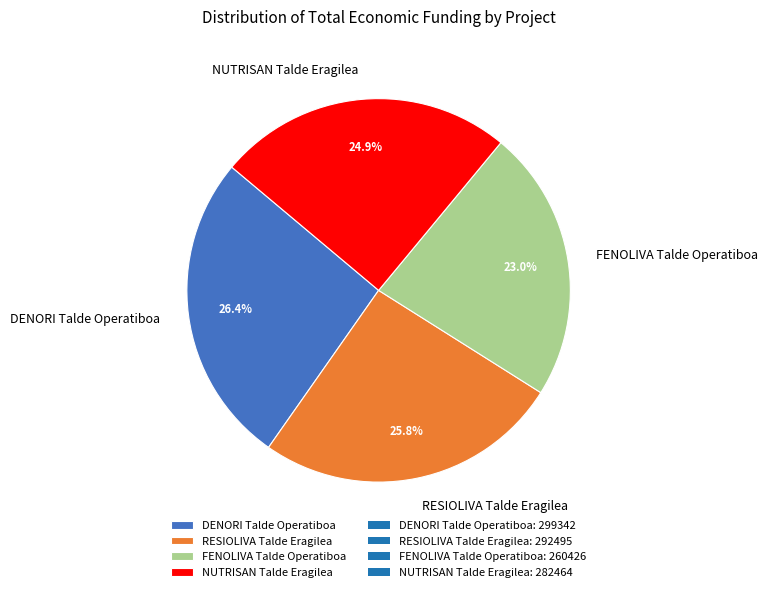

Which slice is the largest?

DENORI Talde Operatiboa